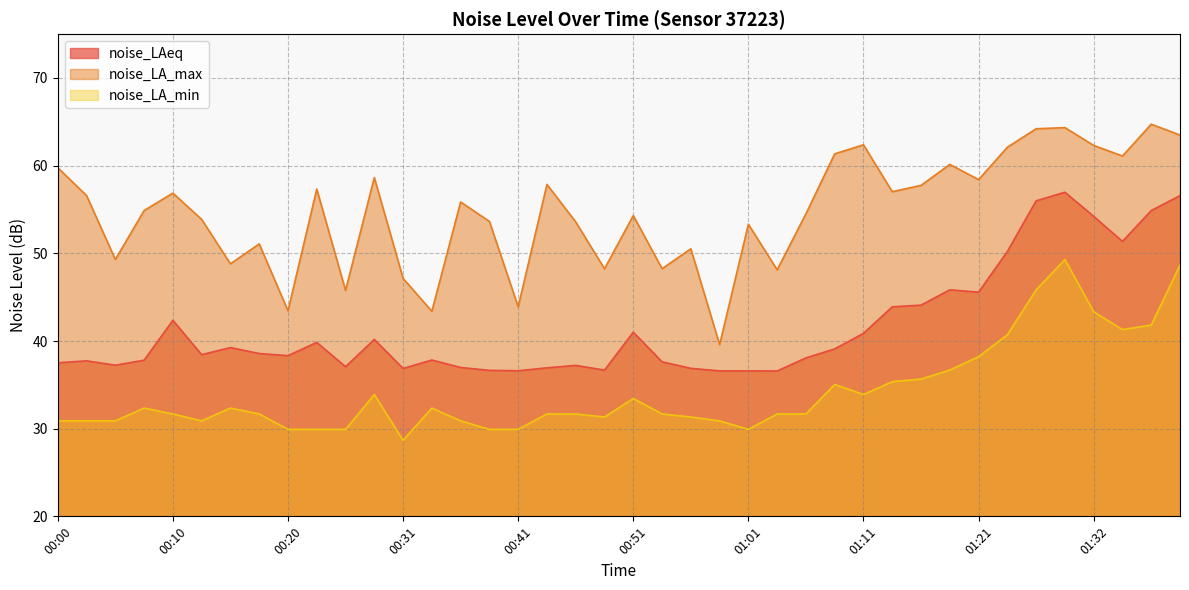

What is the difference between the highest and lowest values at 00:33?

11.0